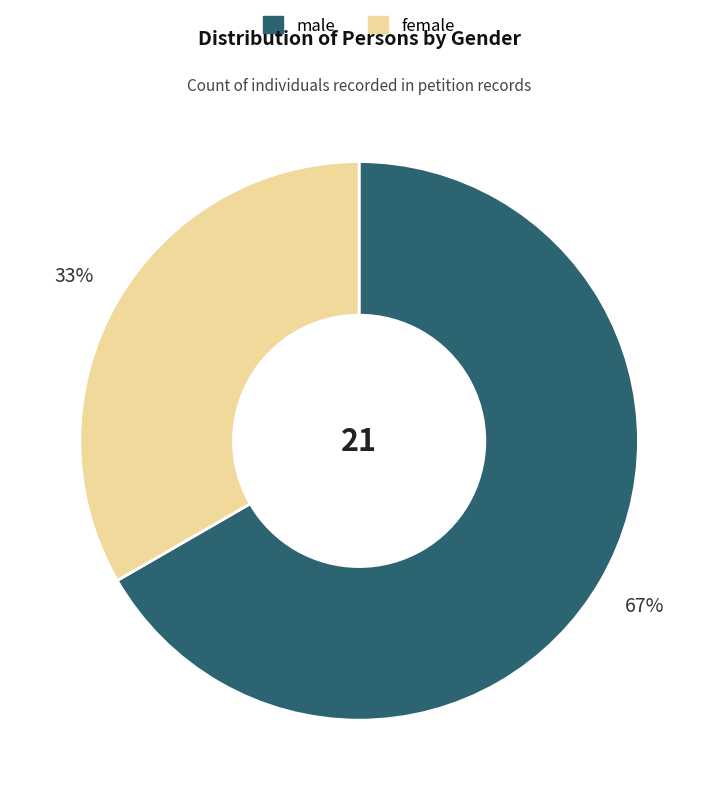

Which category accounts for the majority?

male